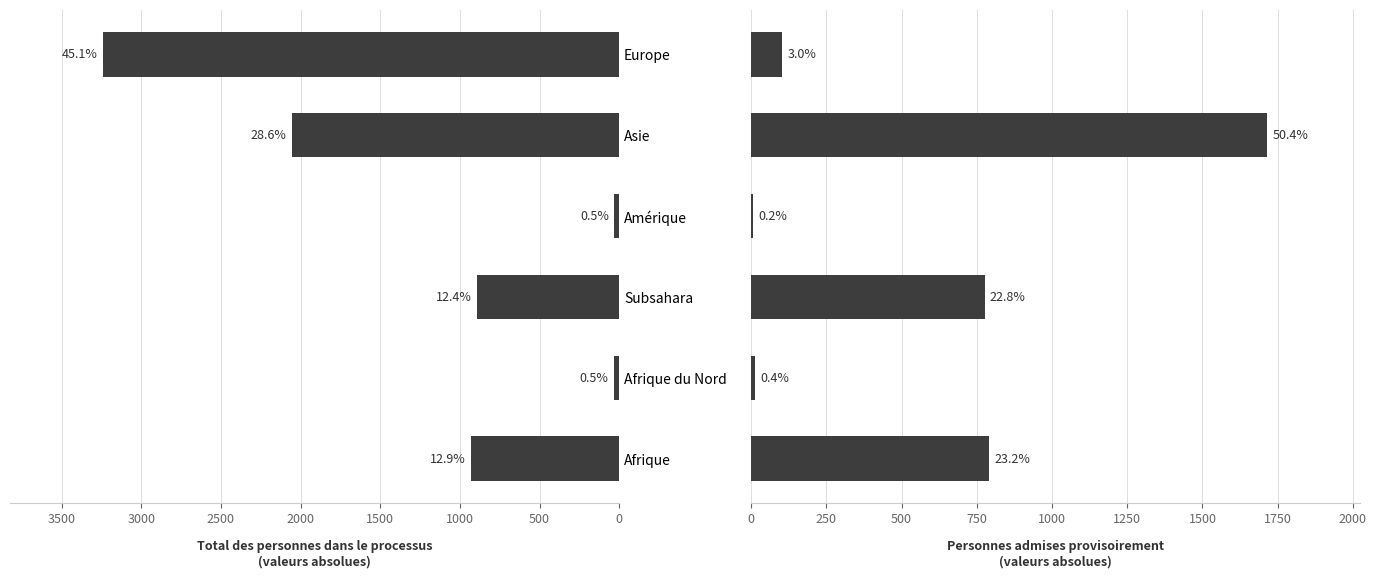

Are the bars horizontal?

Yes